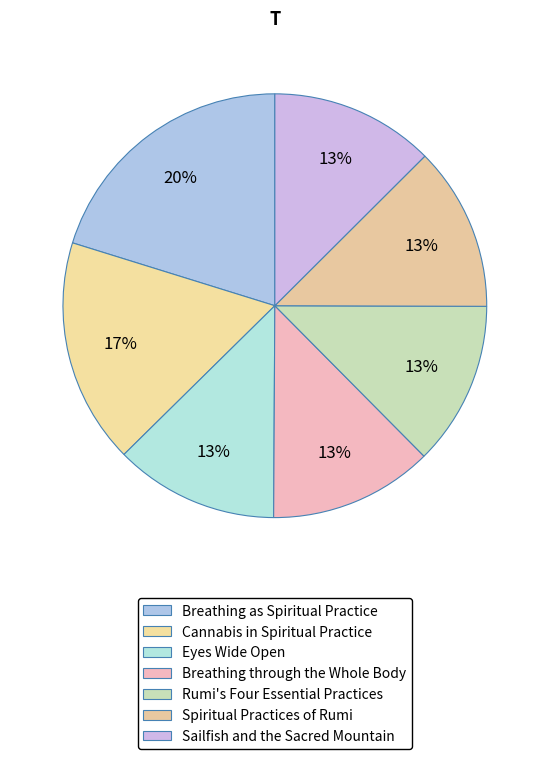

What percentage is the Rumi's Four Essential Practices slice, to the nearest percent?

13%